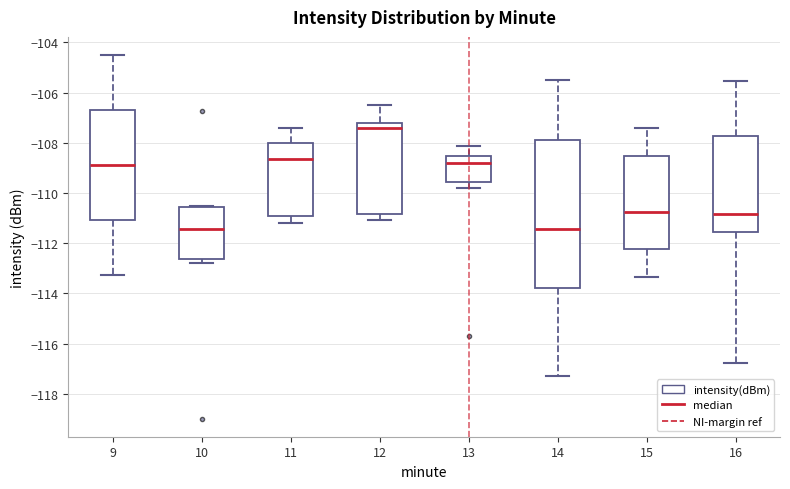

Which box's median line is the highest?

12